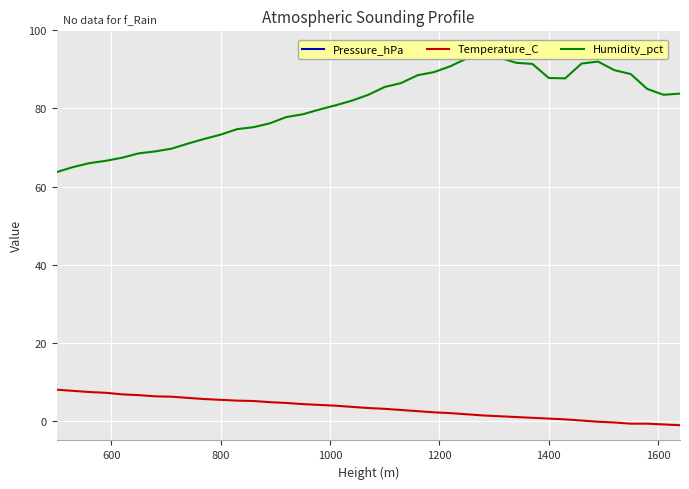

How many categories are shown in the chart?

39